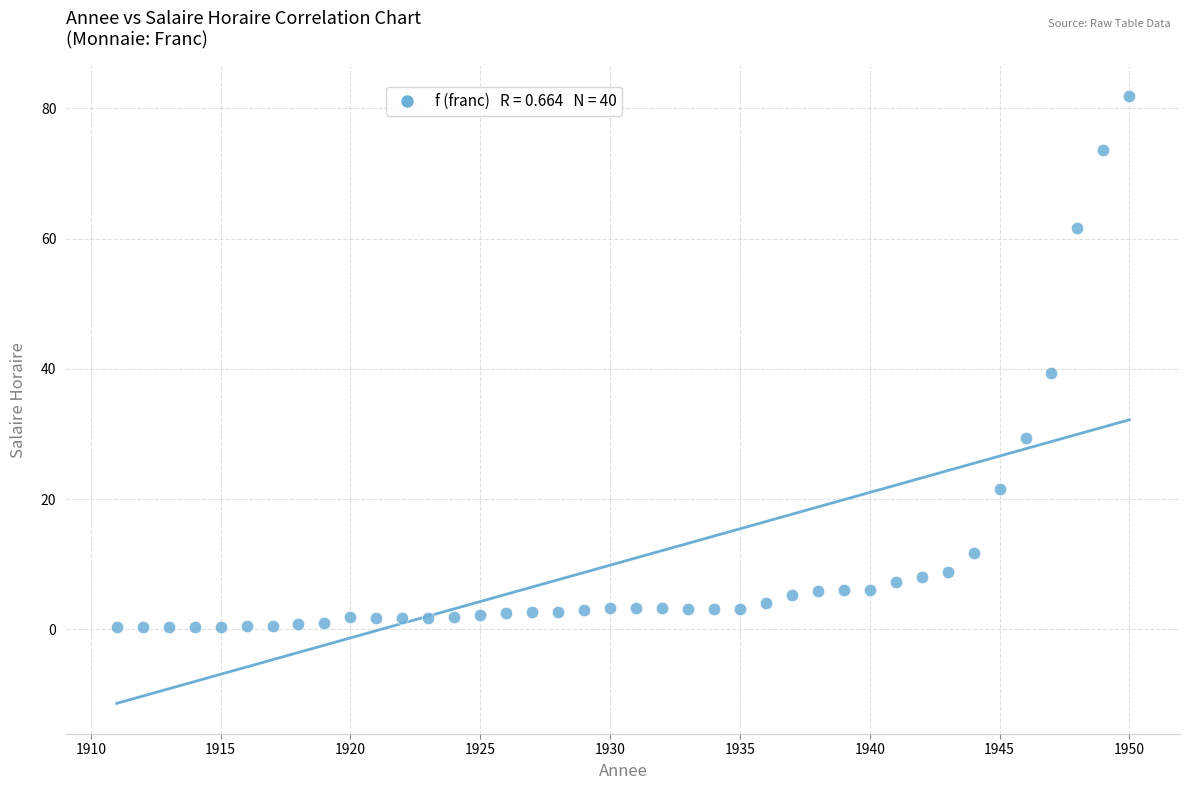

What Y value in the scatter plot is closest to 41?

39.3